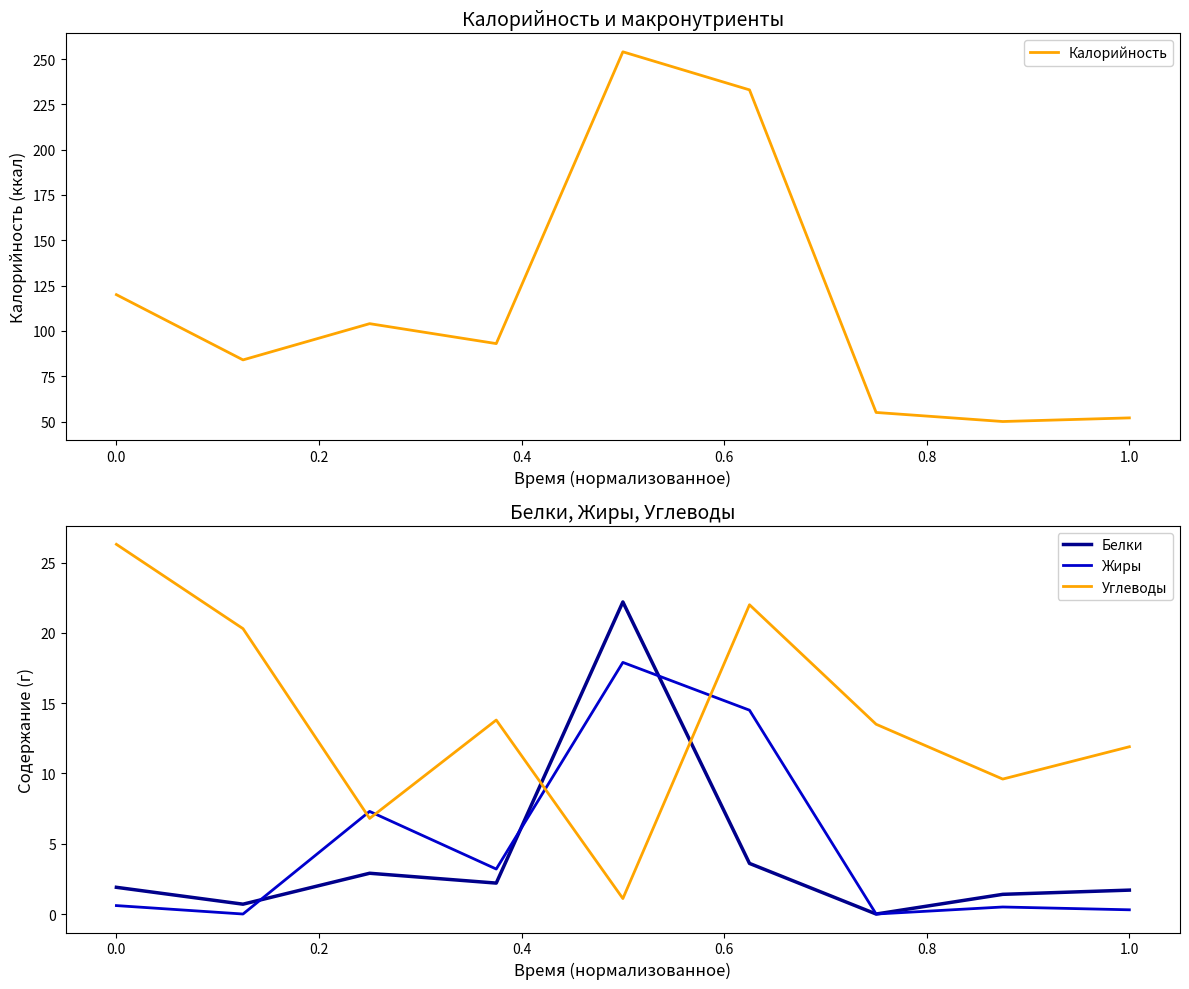

What is the difference between the second highest and minimum values in the Калорийность series?

183